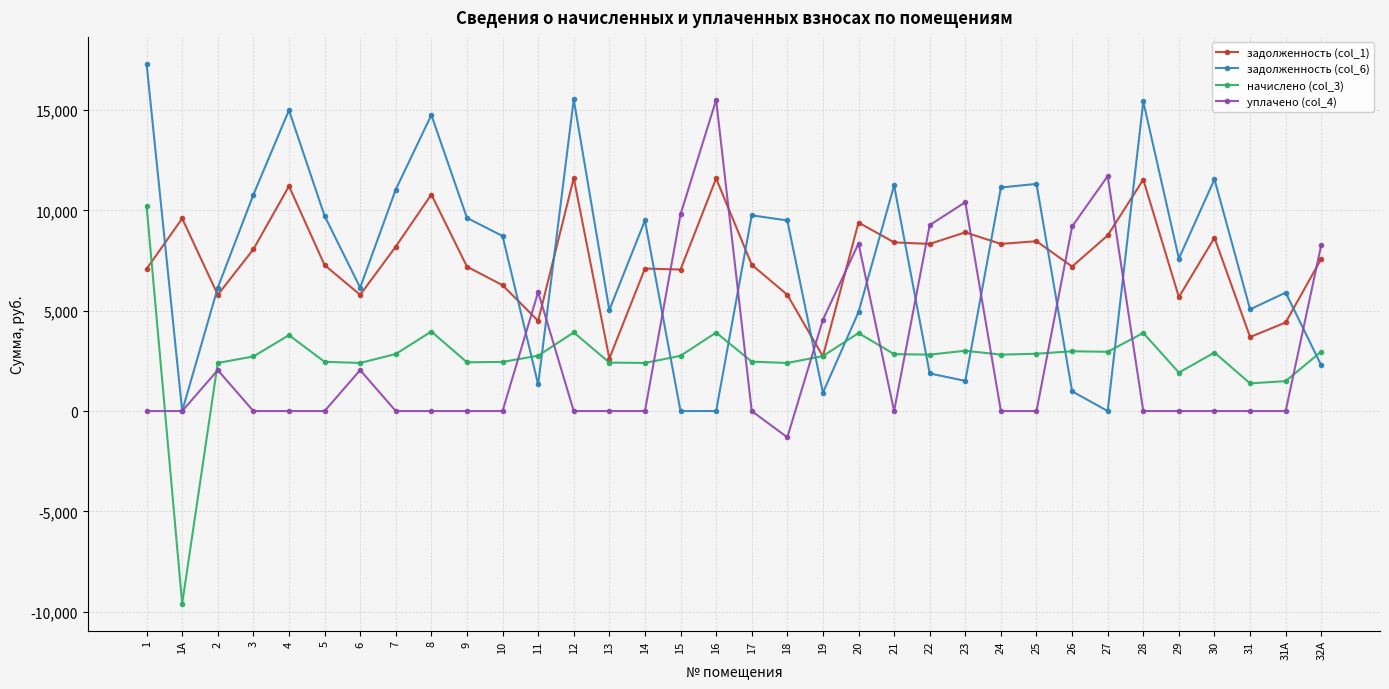

Which label corresponds to the largest value in the chart?

1